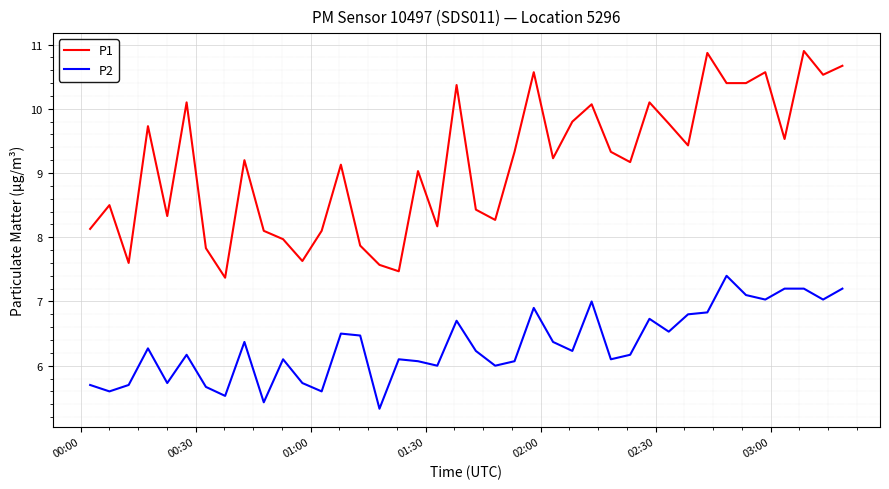

List the series in order of their peak value, lowest first.

P2, P1